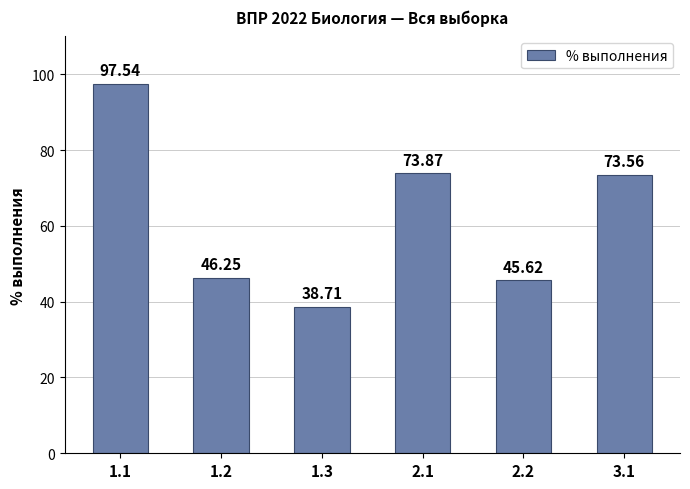

What is the greatest value displayed?

97.5